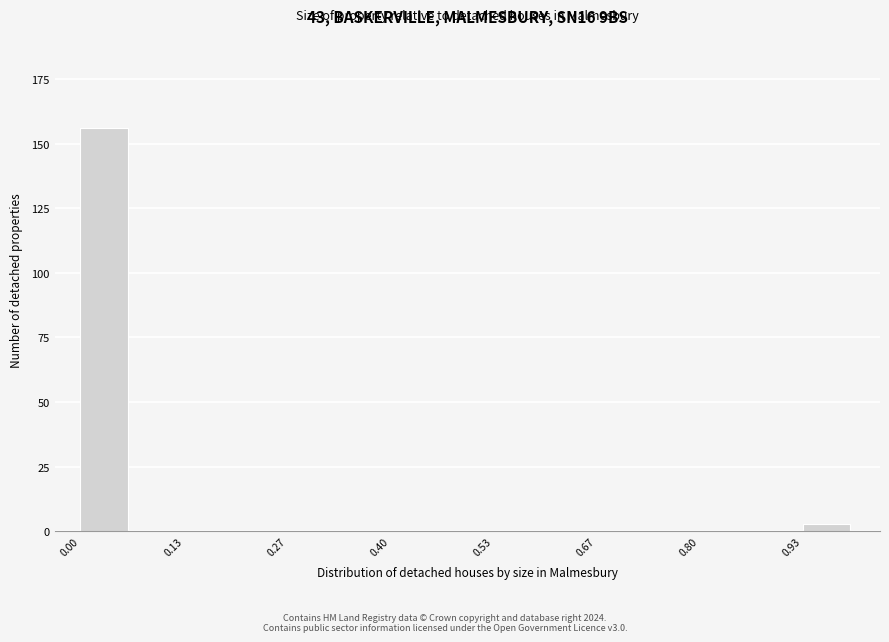

Read against the x-axis, roughly where is the centre of the tallest bar?

0.04